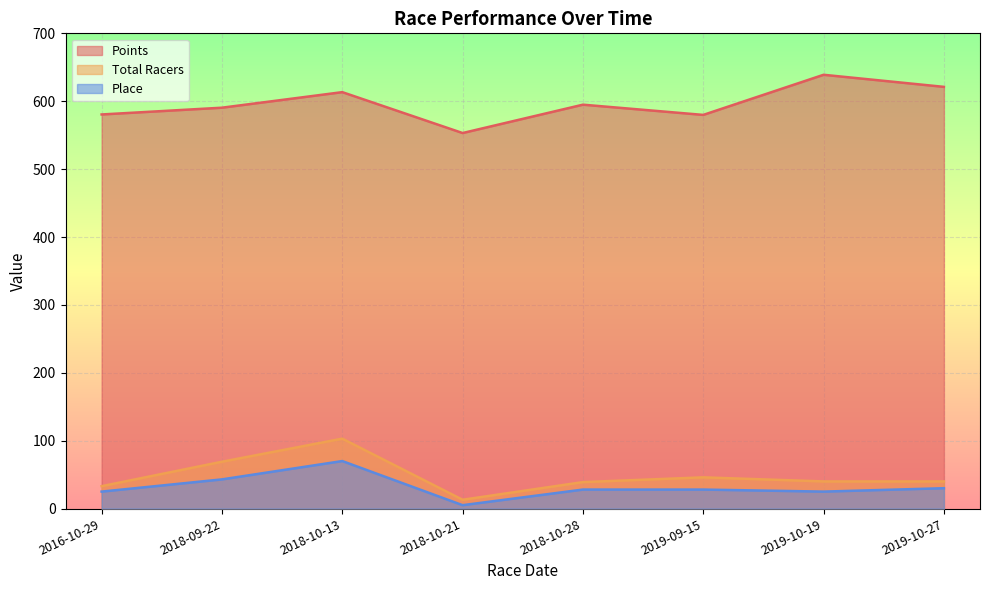

Reading left to right, transcribe all the data shown in this chart.

Points: 580.5	590.5	613.4	553.1	594.9	579.9	639.0	621.2
Total Racers: 33.0	69.0	103.0	13.0	39.0	46.0	40.0	40.0
Place: 25.0	43.0	70.0	5.0	28.0	28.0	25.0	30.0